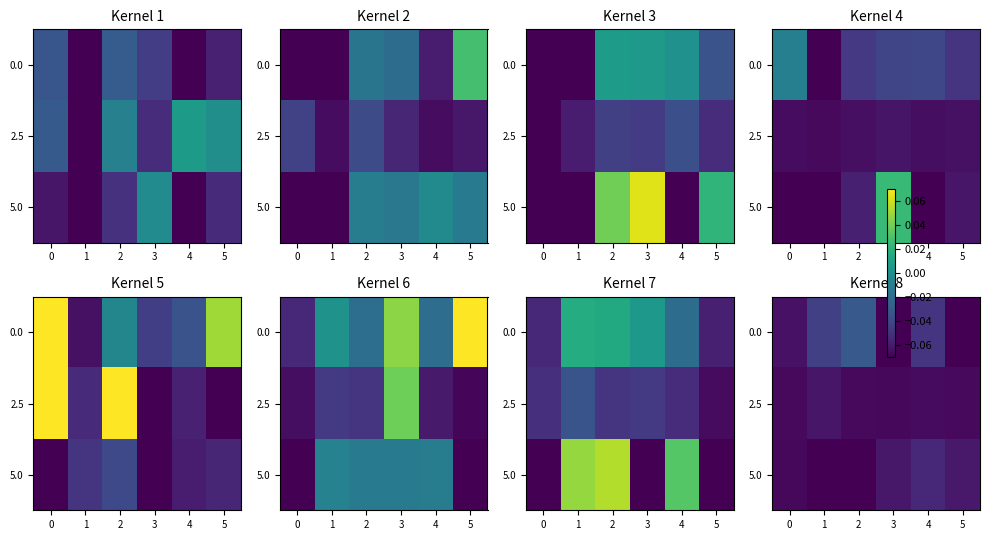

The 0.0 series shows -0.0 at 1. True or false?

False